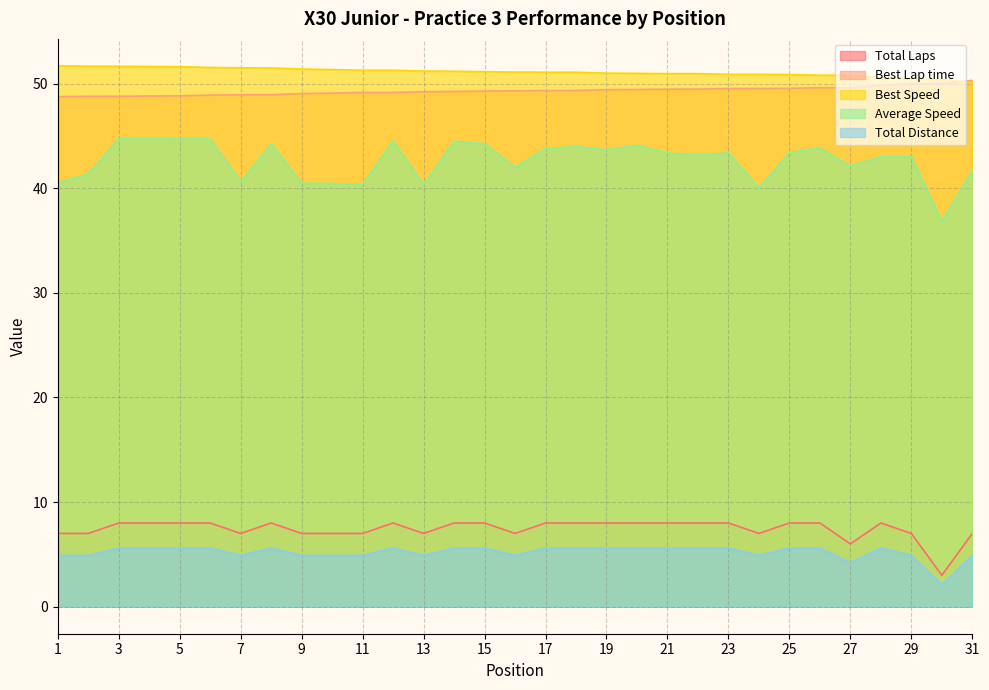

The Best Lap time series shows 49.6 at 26. True or false?

True